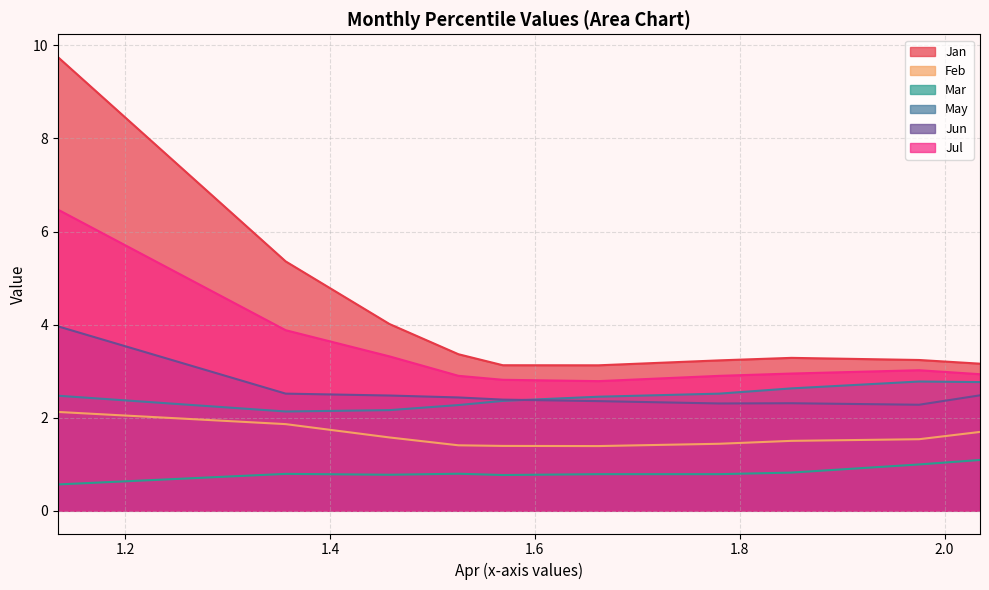

Which category has the lowest value in the Jun series?

pct85